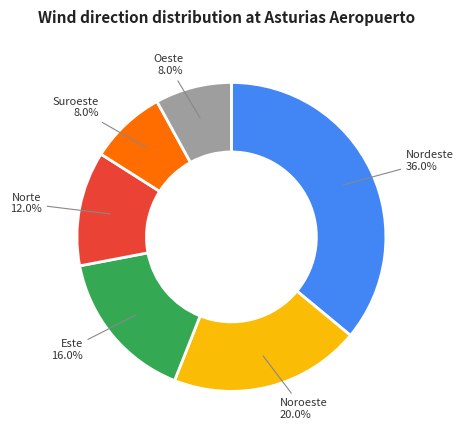

Is there a majority slice in this chart?

No